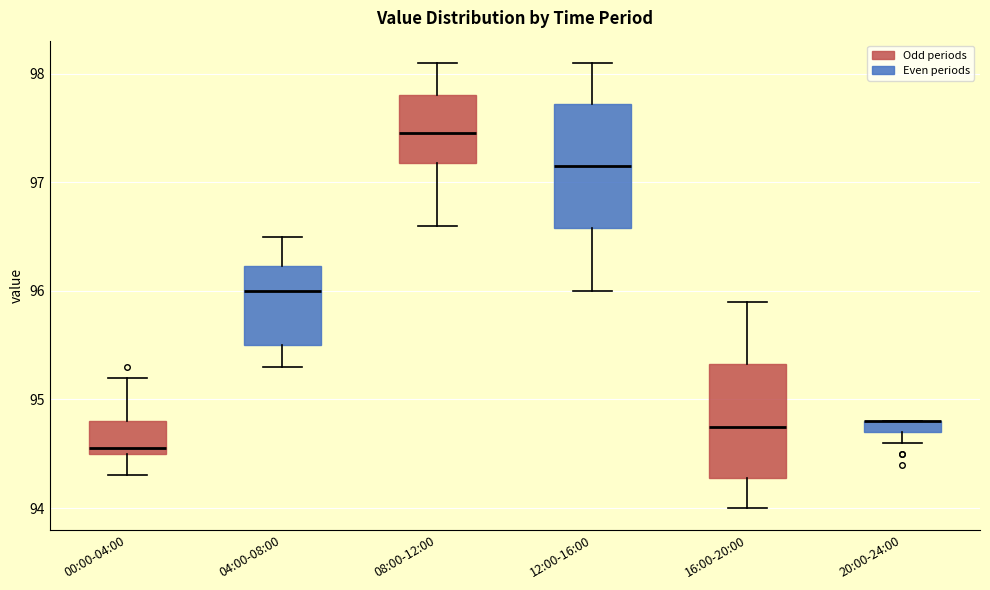

Where is the lower edge of the box for 04:00-08:00 on the y-axis? The values are not printed on the chart, so give them approximately, as read against the axis.

95.5